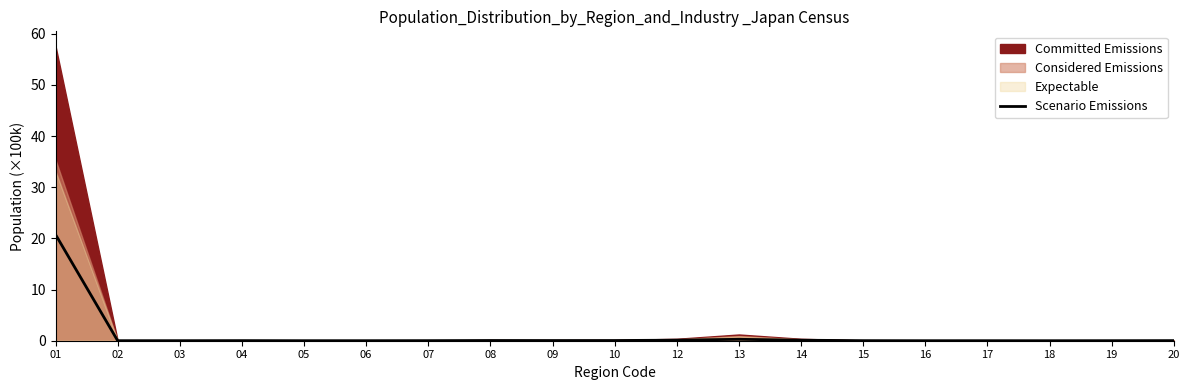

Reading left to right, extract all data points from this chart.

01=20.8	02=0.0	03=0.0	04=0.0	05=0.0	06=0.0	07=0.0	08=0.0	09=0.0	10=0.0	12=0.1	13=0.3	14=0.1	15=0.0	16=0.0	17=0.0	18=0.0	19=0.0	20=0.0